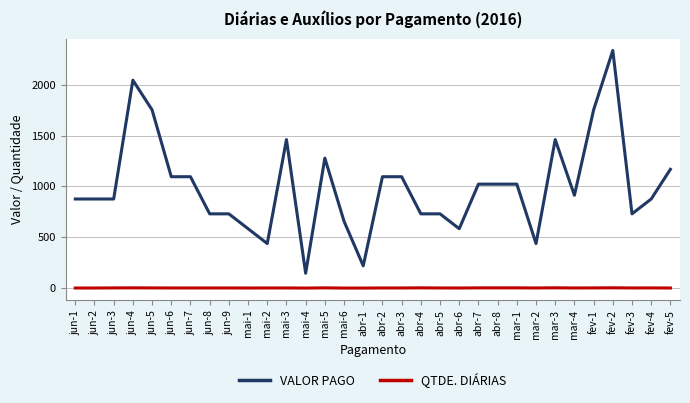

True or false: QTDE. DIÁRIAS and VALOR PAGO intersect in this chart.

False